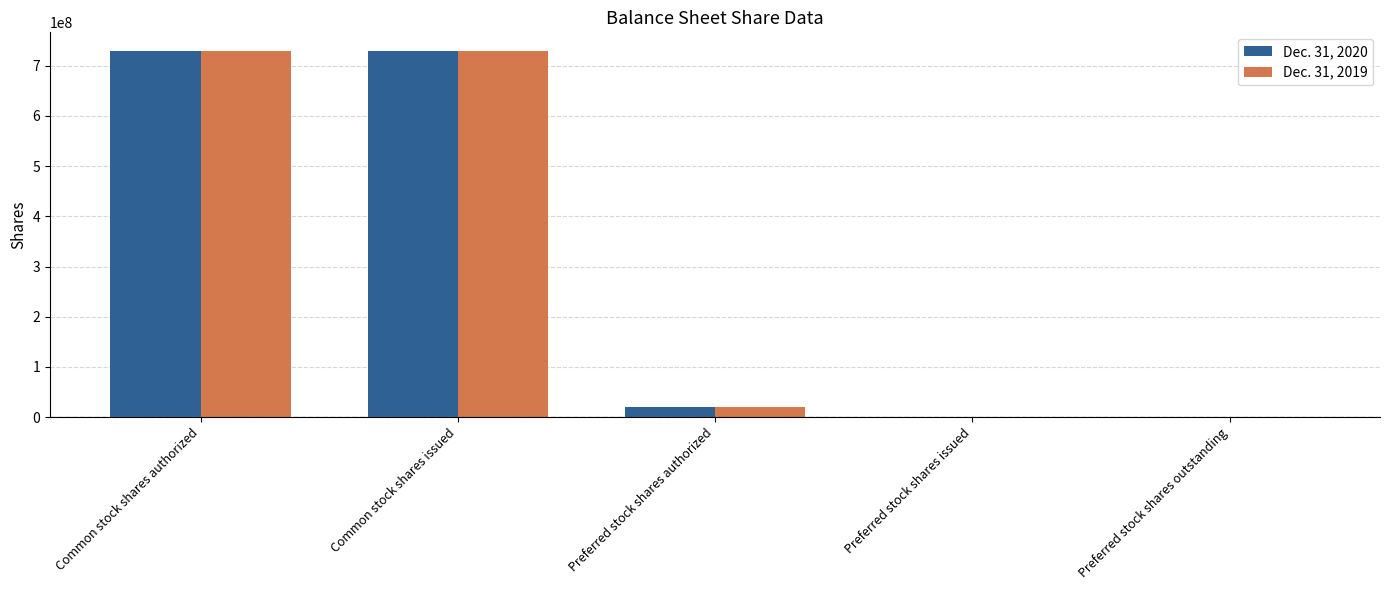

Reading right to left, list all the values displayed in this chart.

Dec. 31, 2020: 1259858	1259858	20000000	730039317	730039317
Dec. 31, 2019: 1259858	1259858	20000000	730039317	730039317